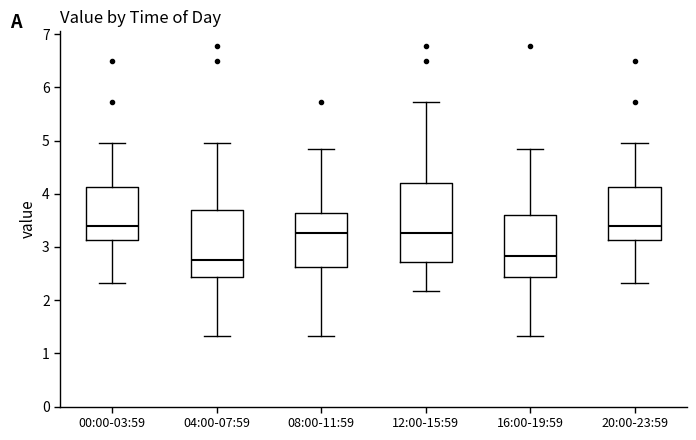

Reading left to right, read every box against the y-axis: the position of its median line, the range the box covers, and the ends of its whiskers. The values are not printed on the chart, so give them approximately, as read against the axis.

00:00-03:59: median 3.4, box 3.1 to 4.1, whiskers 2.3 to 5.0
04:00-07:59: median 2.8, box 2.4 to 3.7, whiskers 1.3 to 5.0
08:00-11:59: median 3.3, box 2.6 to 3.6, whiskers 1.3 to 4.9
12:00-15:59: median 3.3, box 2.7 to 4.2, whiskers 2.2 to 5.7
16:00-19:59: median 2.8, box 2.4 to 3.6, whiskers 1.3 to 4.9
20:00-23:59: median 3.4, box 3.1 to 4.1, whiskers 2.3 to 5.0